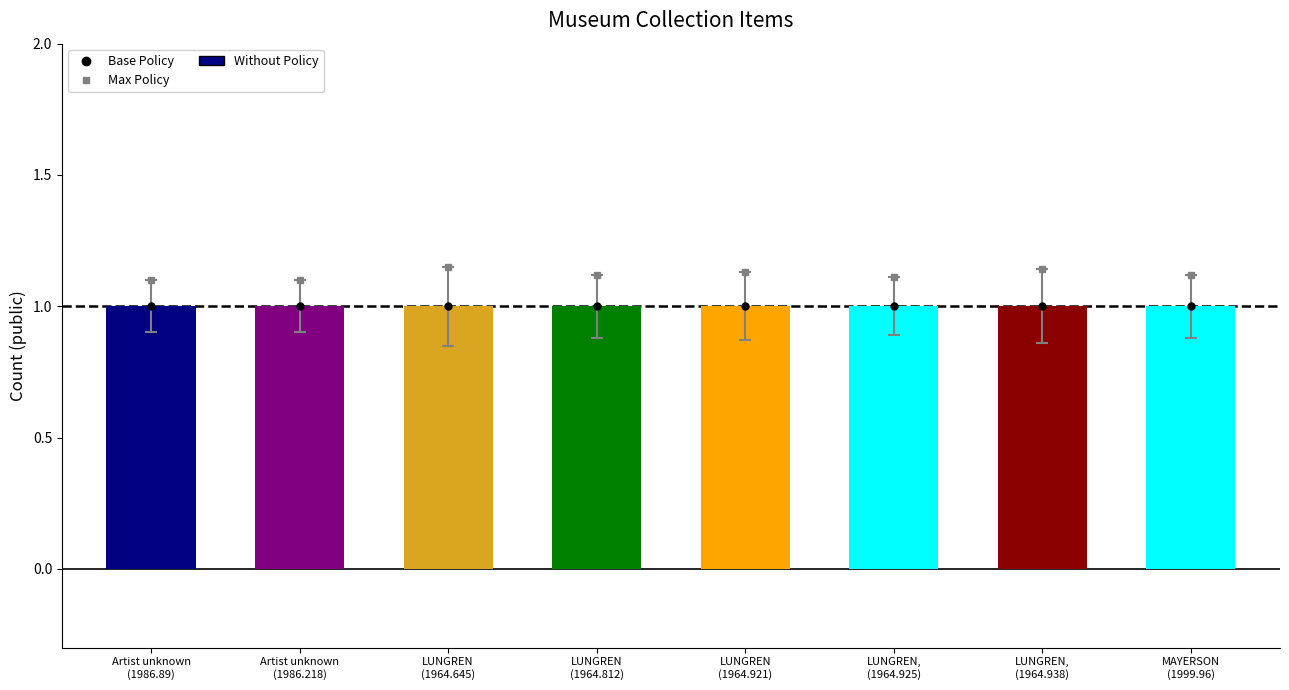

What is the value of the public bar at the 8th from the left?

1